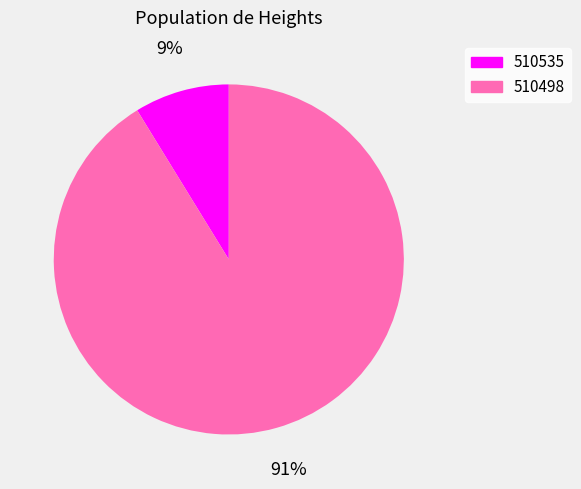

Is the sum of 510498 and 510535 greater than half?

Yes